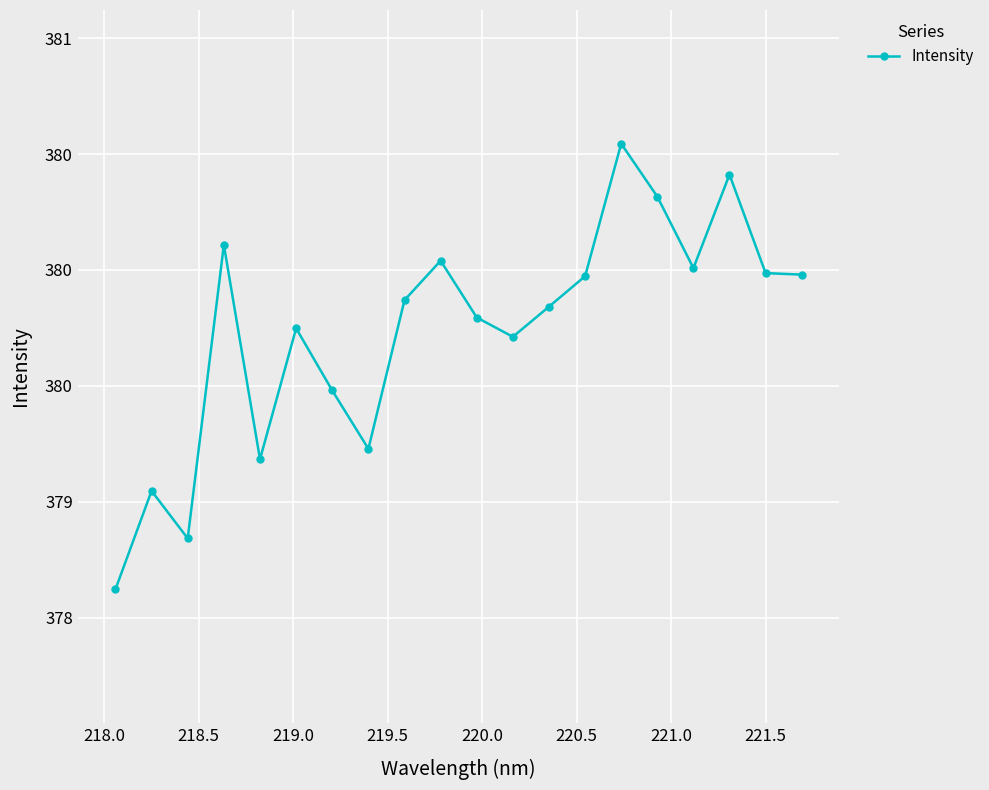

Is this an area chart (filled region under the line)?

No